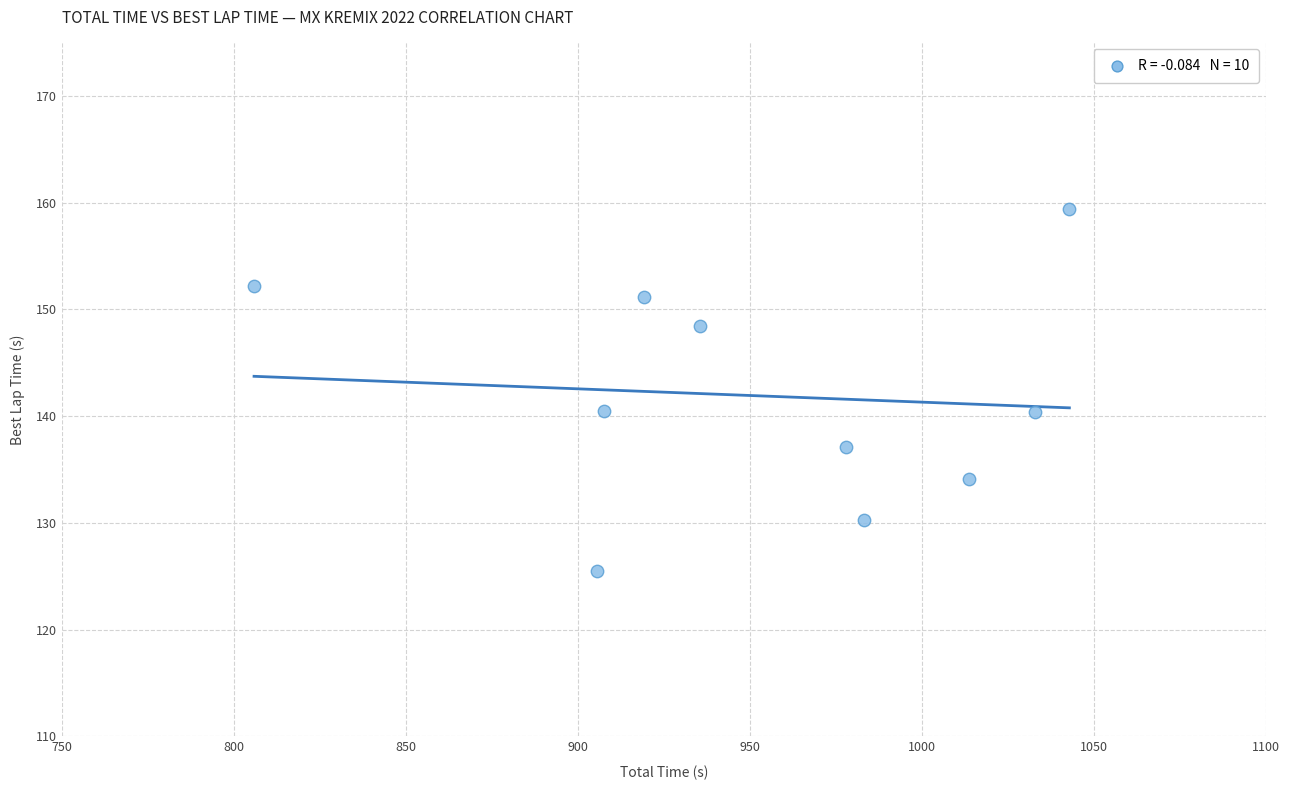

What is the average X value?

952.4